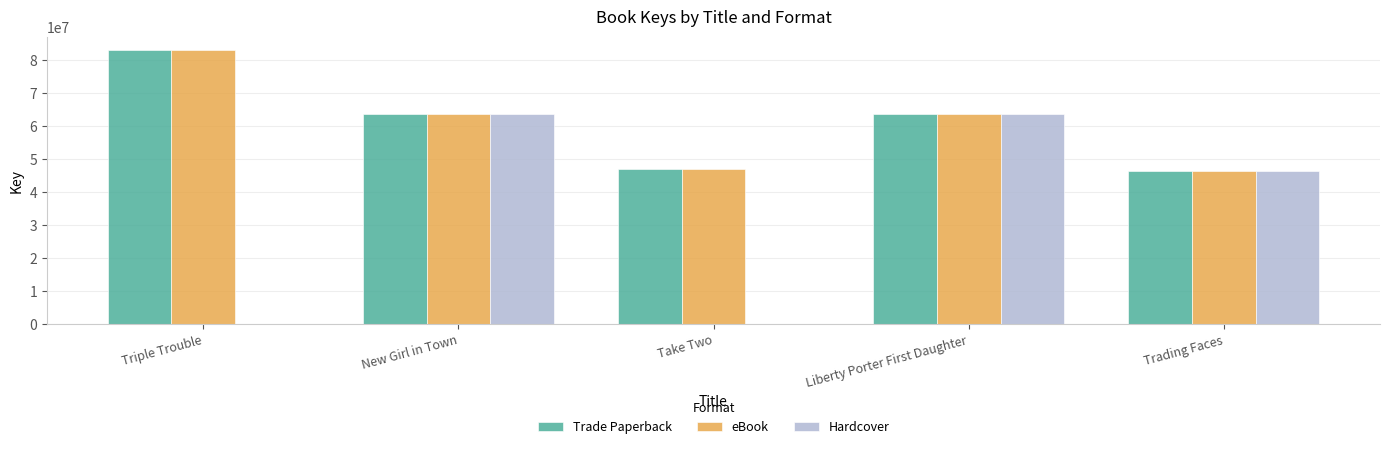

Are the bars grouped side by side (vs. stacked)?

Yes